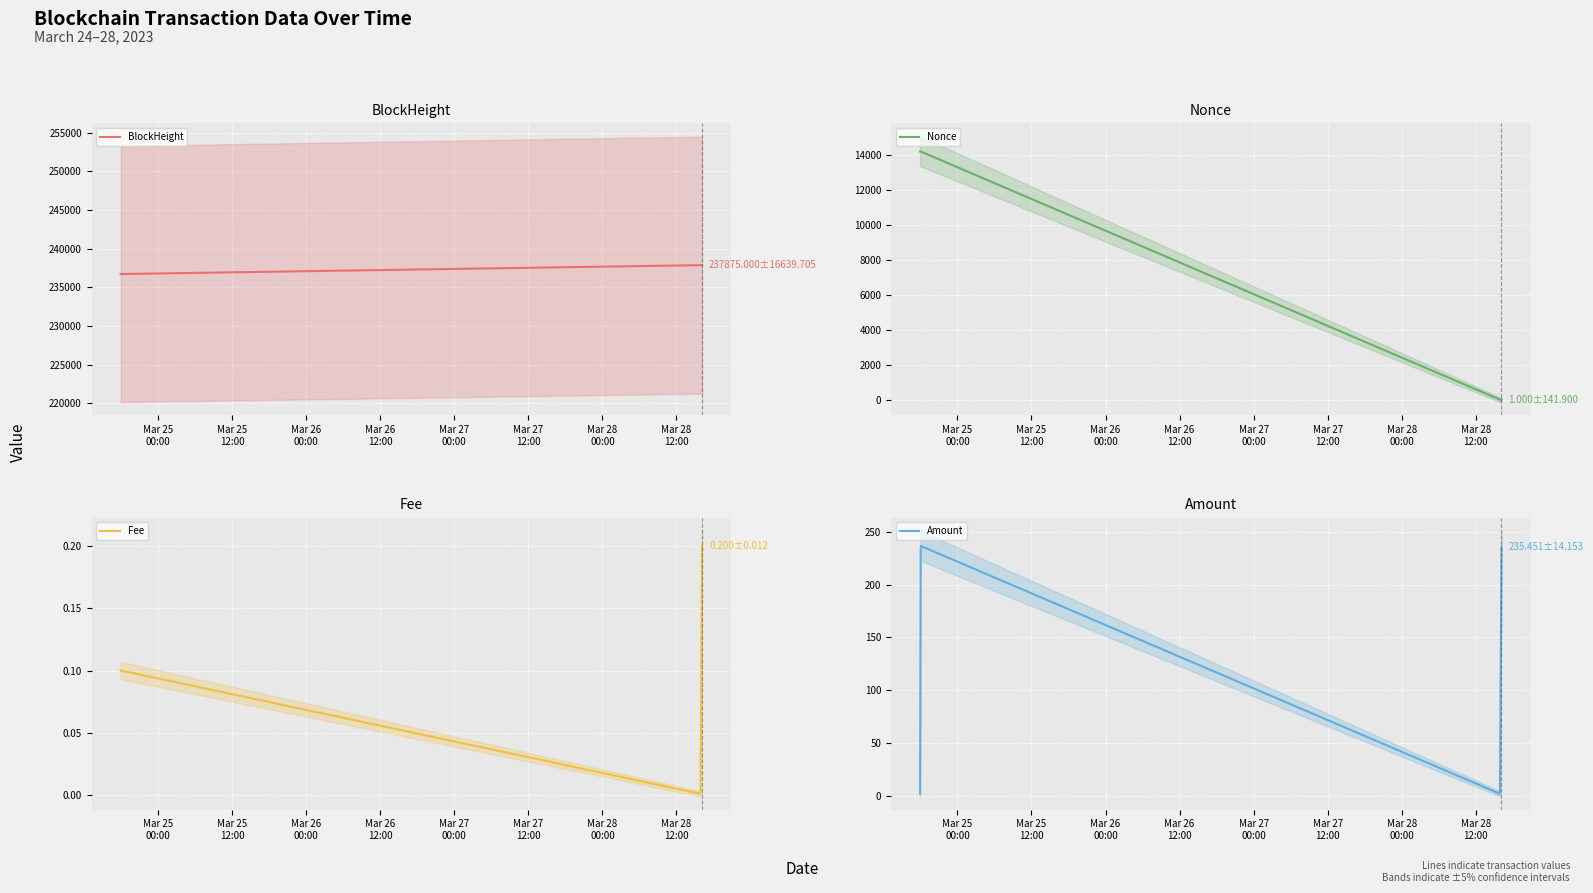

True or false: Nonce and BlockHeight intersect in this chart.

False